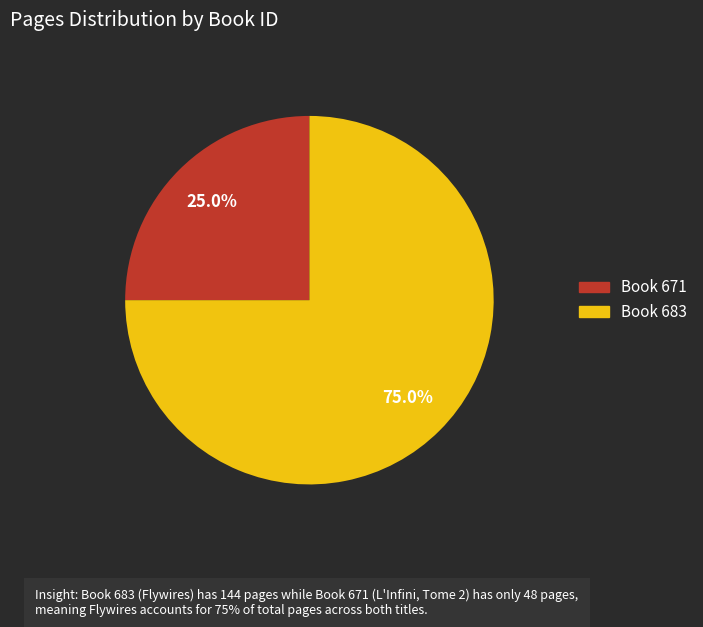

Is there a majority slice in this chart?

Yes